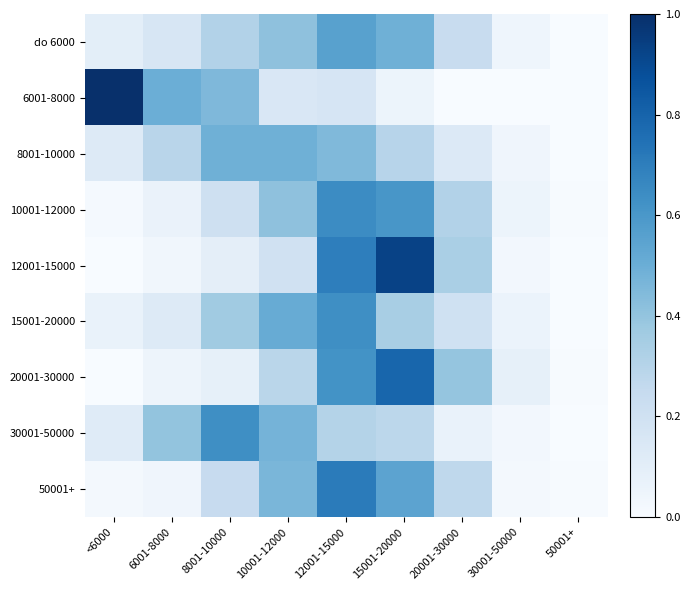

Which has a higher value, 12001-15000 or 30001-50000?

12001-15000